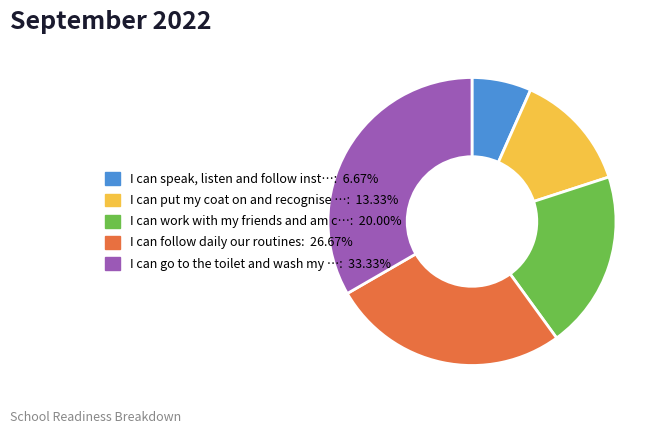

Is there a majority slice in this chart?

No